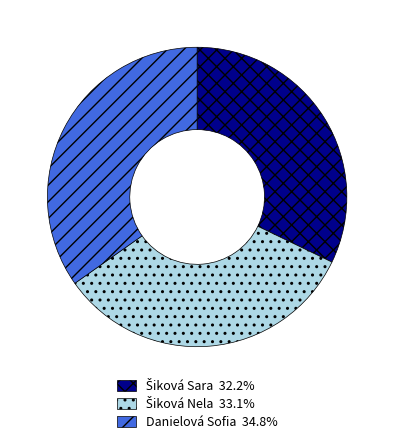

How many segments does this pie chart have?

3